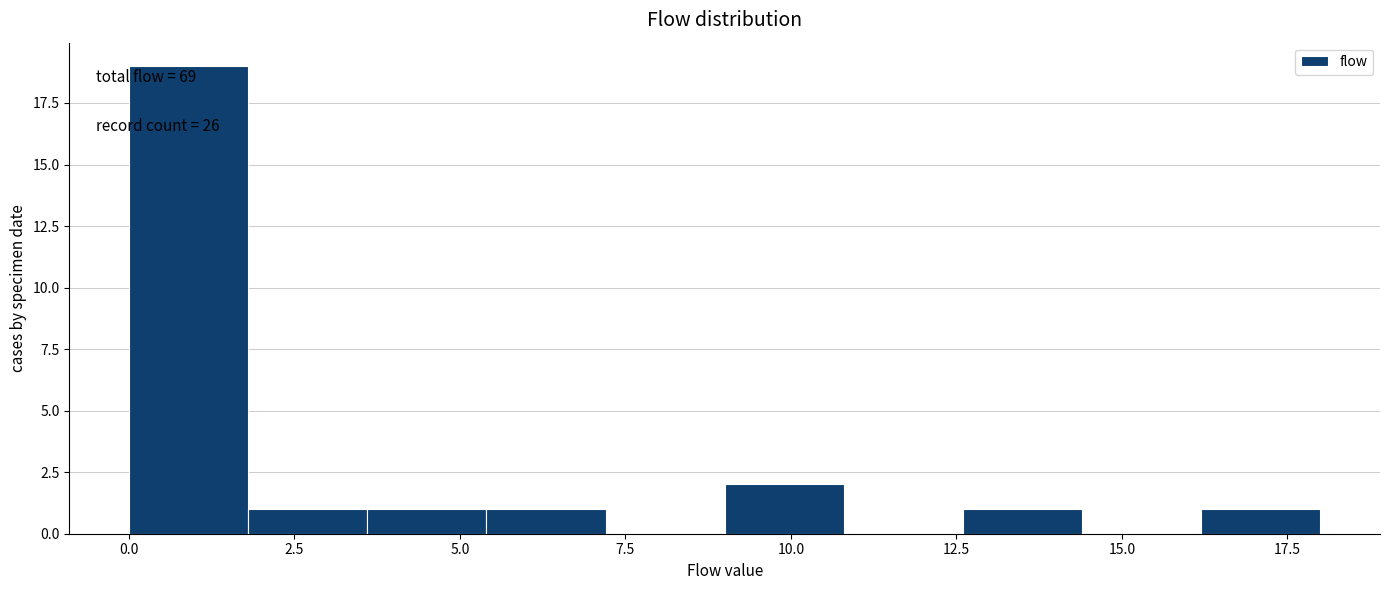

Around what value on the x-axis is the tallest bar? Give the approximate position of its centre, as read against the axis.

1.0